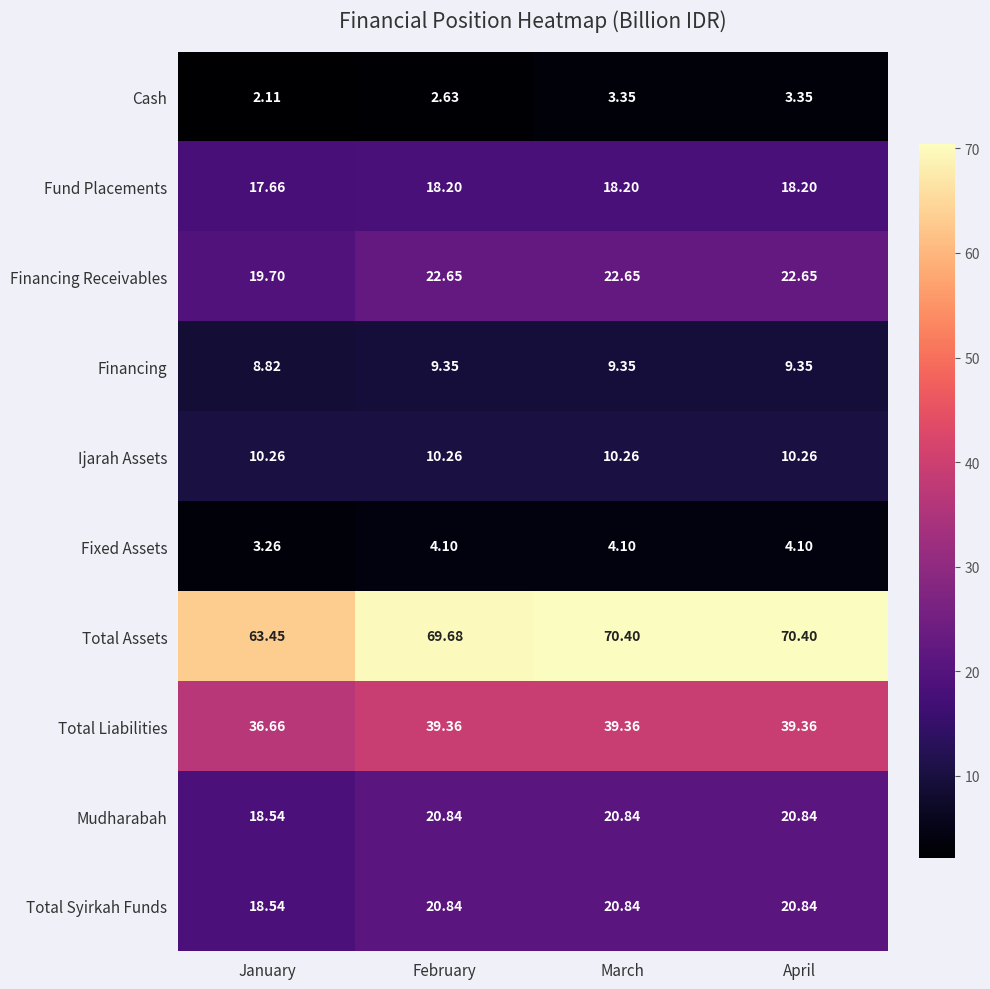

At which label is Total Assets closest to 66?

January